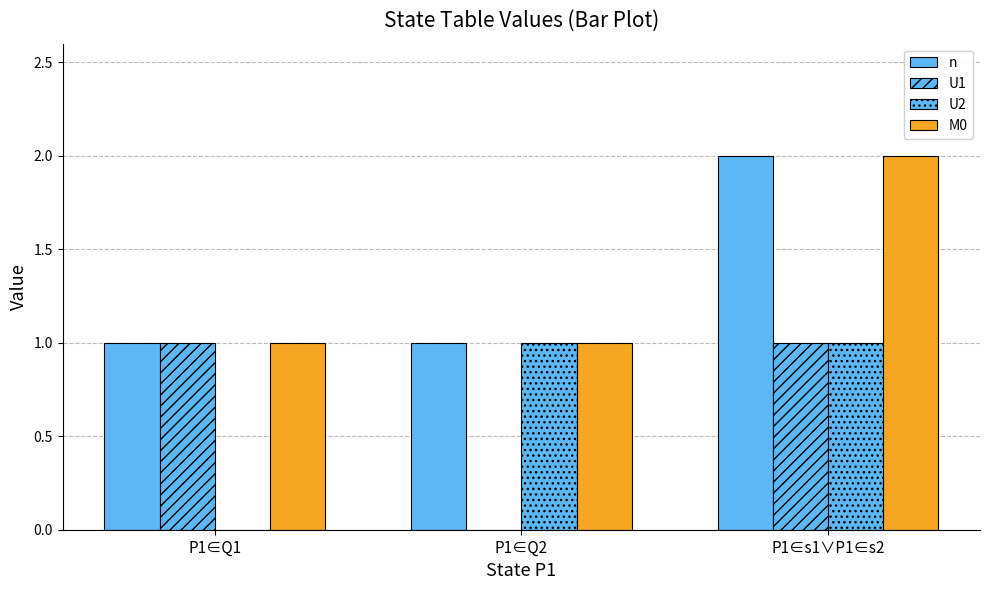

At P1∈s1∨P1∈s2, list the series in order from smallest to largest.

U1, U2, n, M0